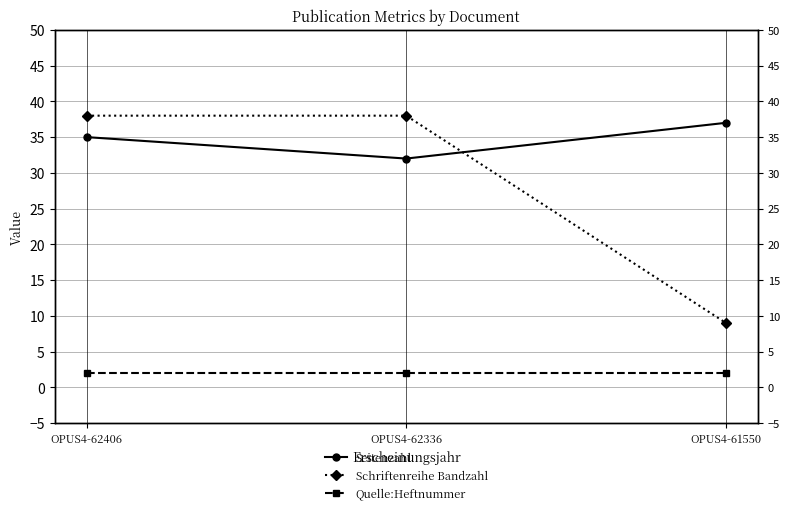

Read the Seitenzahl value at OPUS4-62406.

35